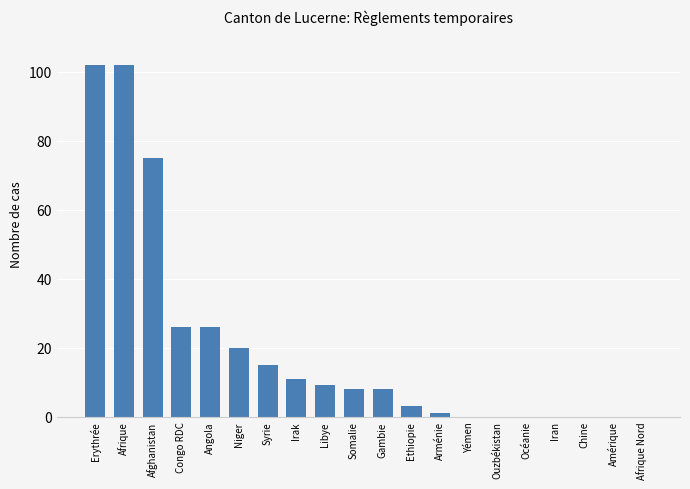

True or false: the data shows 3 at Ethiopie.

True